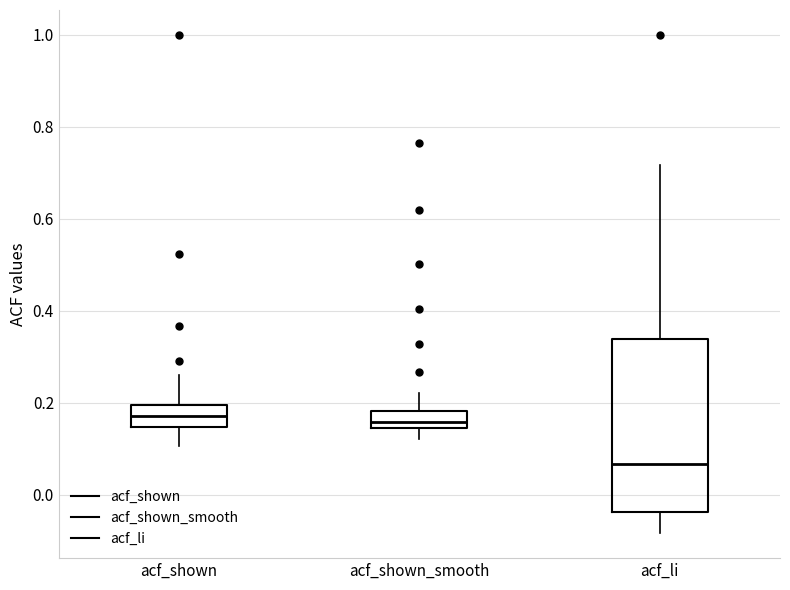

Where does the median line of the box for acf_shown sit on the y-axis? The values are not printed on the chart, so give them approximately, as read against the axis.

0.18